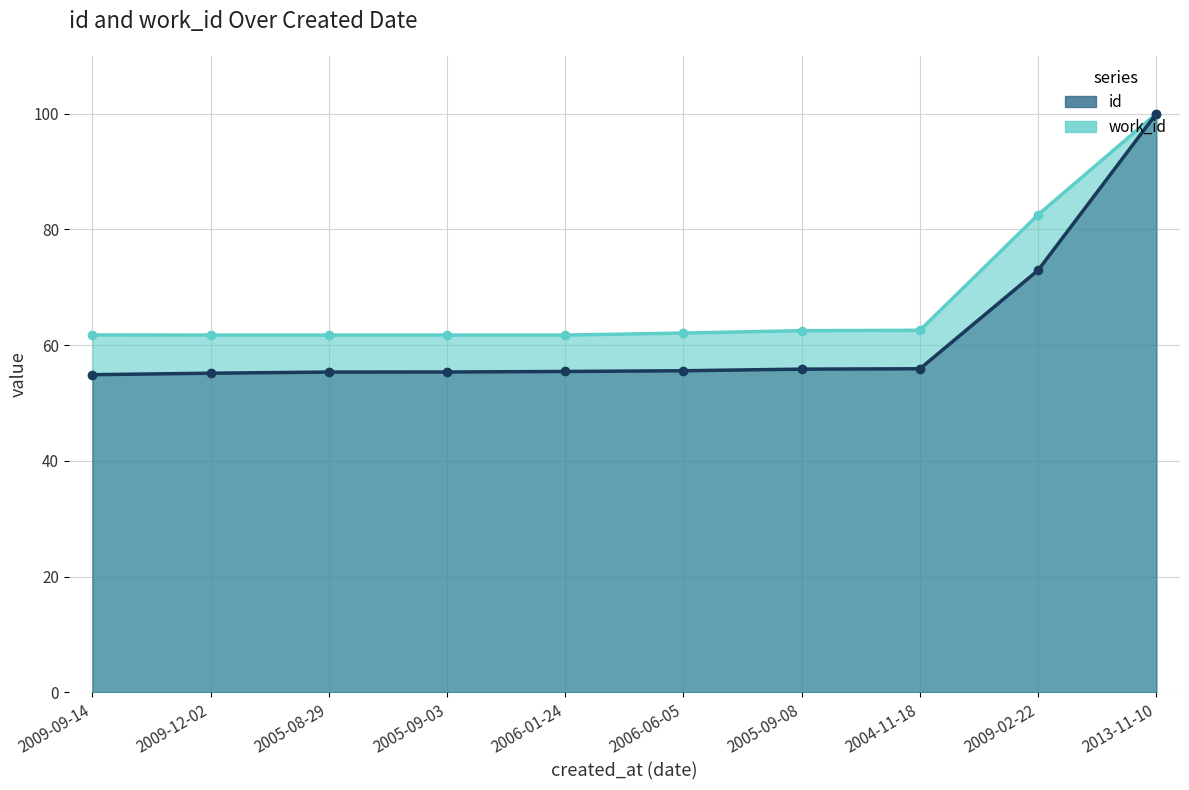

How many lines are shown in the chart?

2